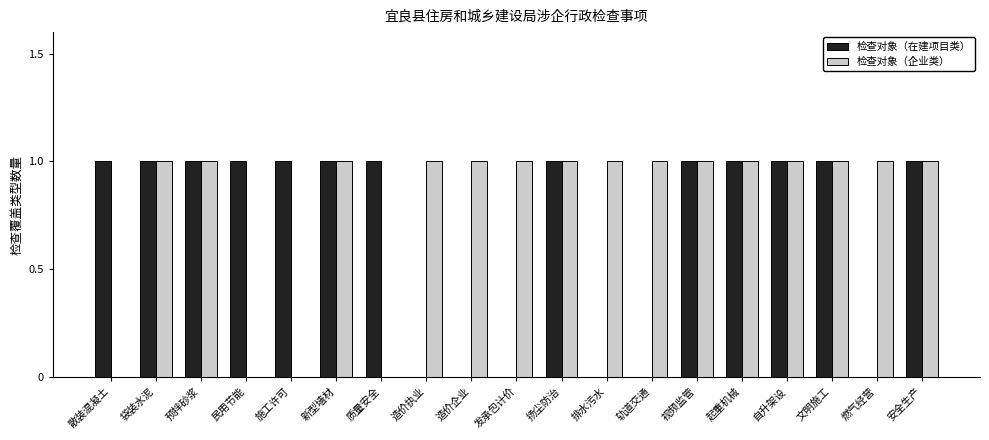

What is the sum of all 检查对象（在建项目类） values?

13